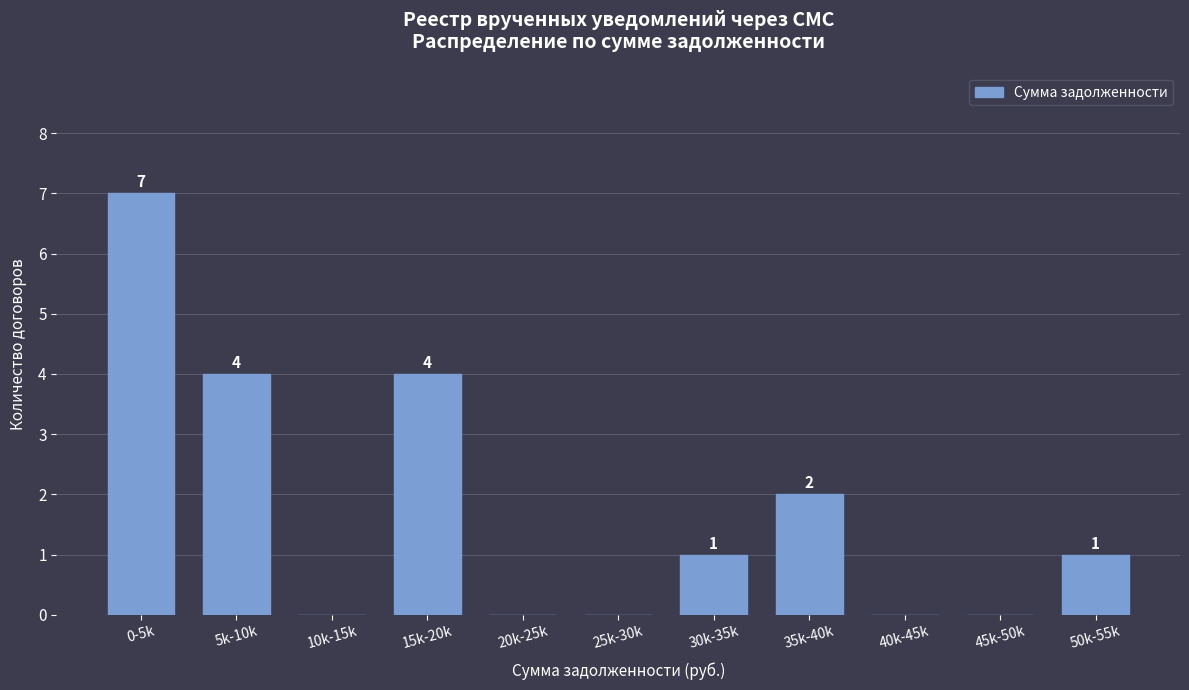

Reading left to right, what are all the values shown in this chart?

0-5k=7	5k-10k=4	10k-15k=0	15k-20k=4	20k-25k=0	25k-30k=0	30k-35k=1	35k-40k=2	40k-45k=0	45k-50k=0	50k-55k=1